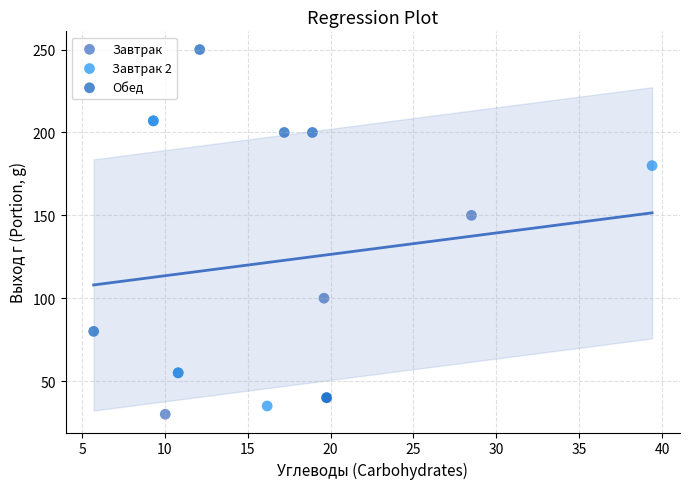

Which series has the largest Y range (max minus min)?

Обед